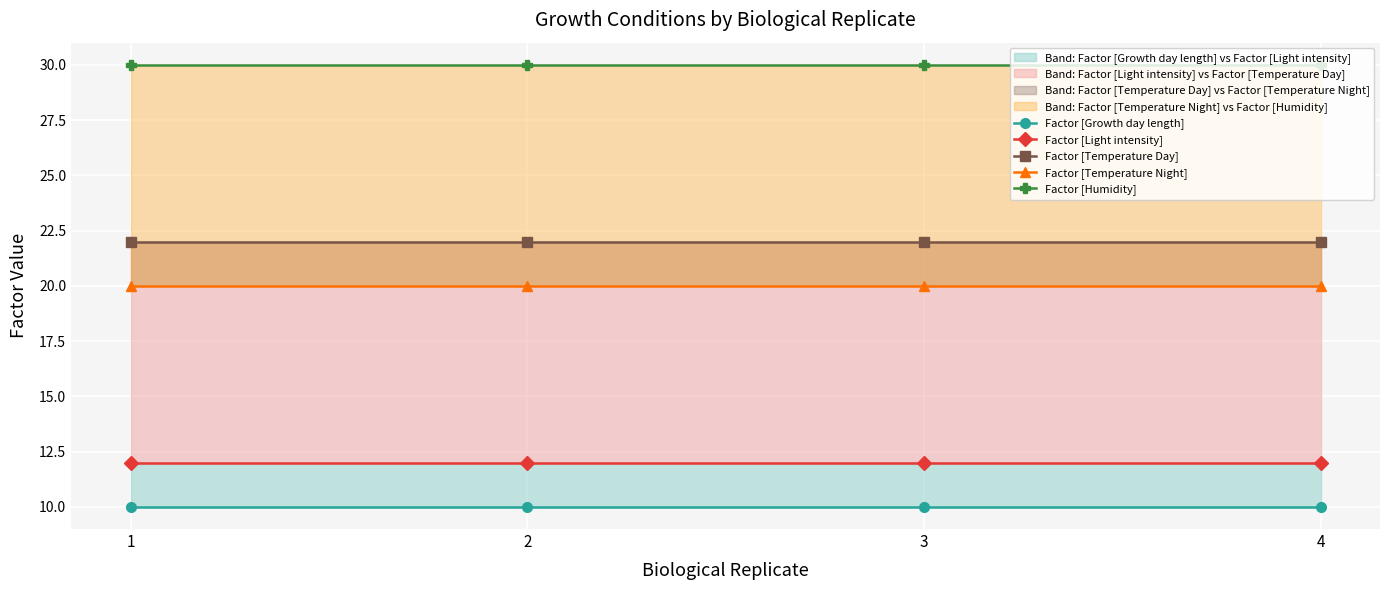

True or false: Factor [Temperature Night] has more than 0 points higher than both neighbors.

False